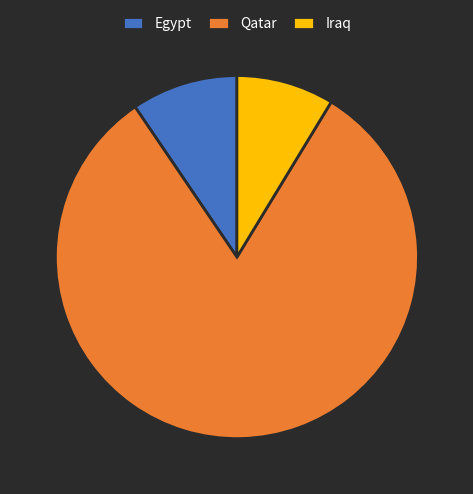

Is it true that Qatar is 82% of the pie?

True